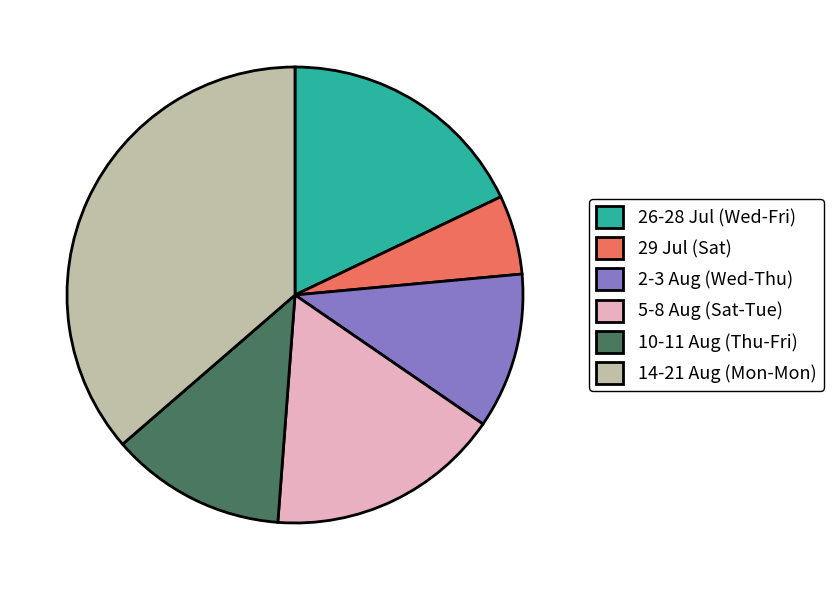

The 29 Jul (Sat) slice represents 12% of the pie. True or false?

False